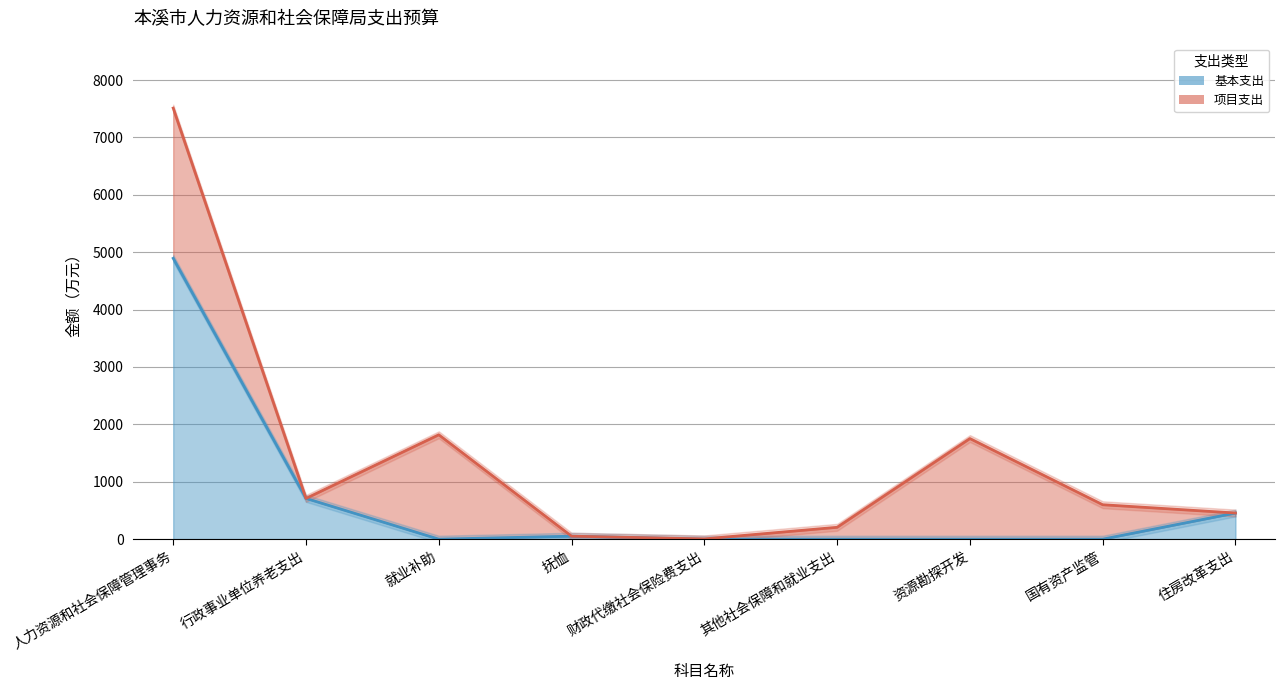

What is the change in value from 行政事业单位养老支出 to 财政代缴社会保险费支出?

-710.0